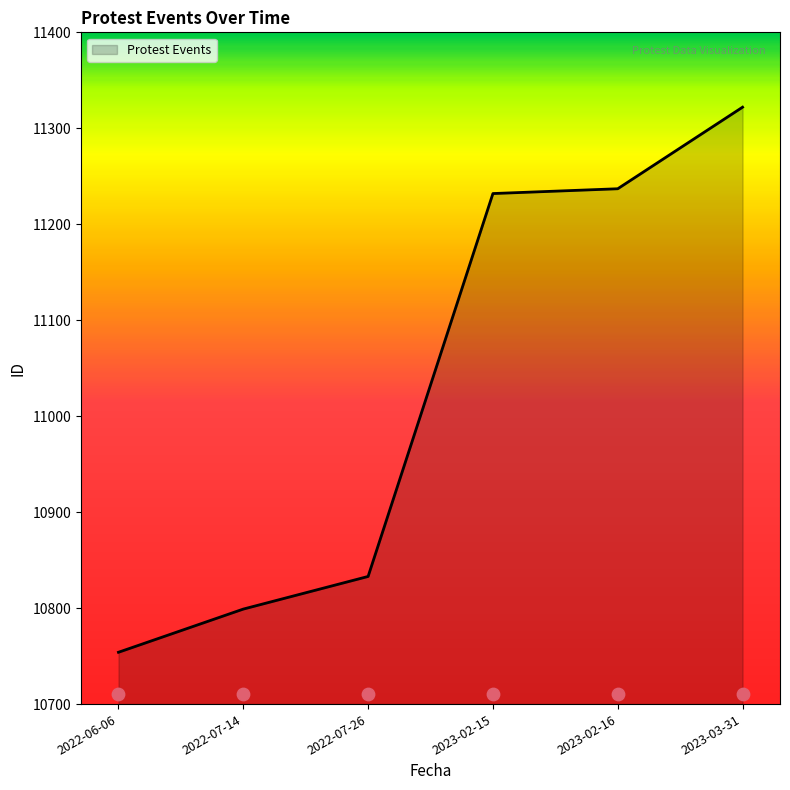

Between 2023-02-16 and 2022-07-14, which is larger?

2023-02-16